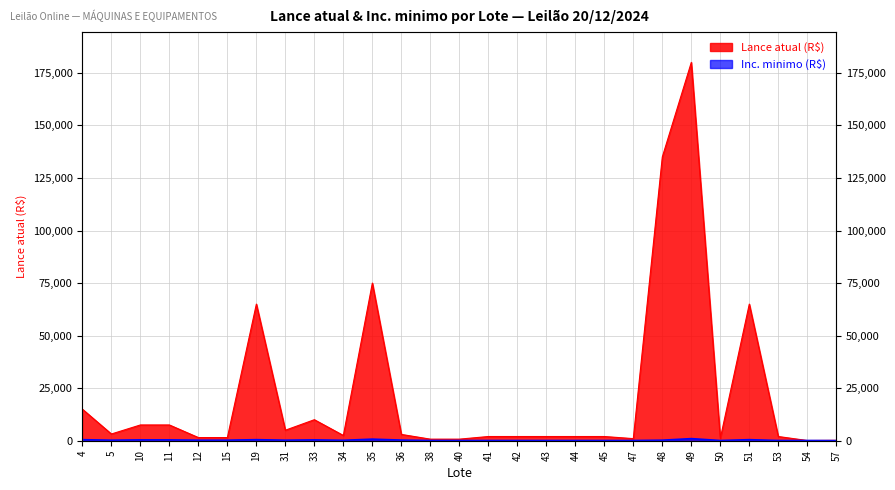

Where is Inc. minimo nearest to the value 525?

4